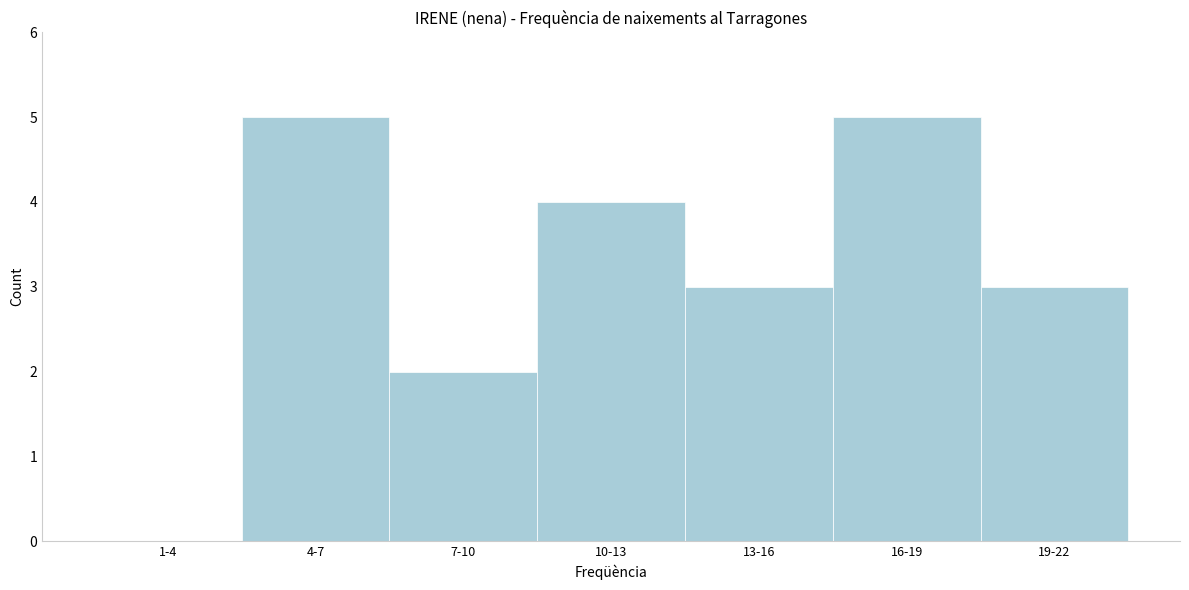

Reading left to right, extract all data points from this chart.

1-4=0	4-7=5	7-10=2	10-13=4	13-16=3	16-19=5	19-22=3